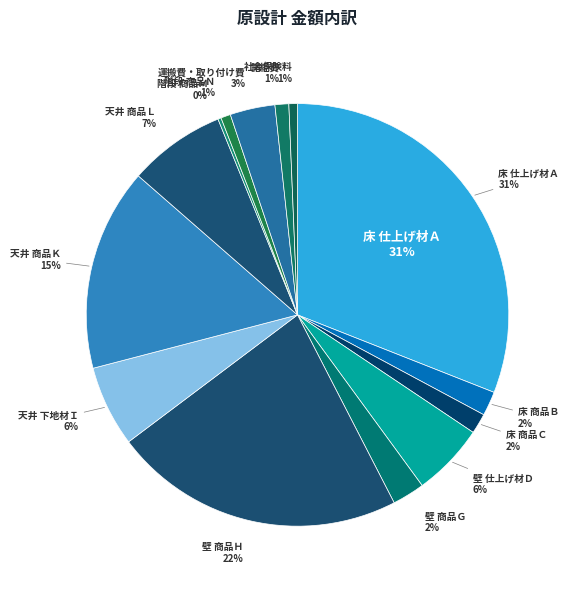

Does 運搬費・取り付け費 account for over 50% of the chart?

No